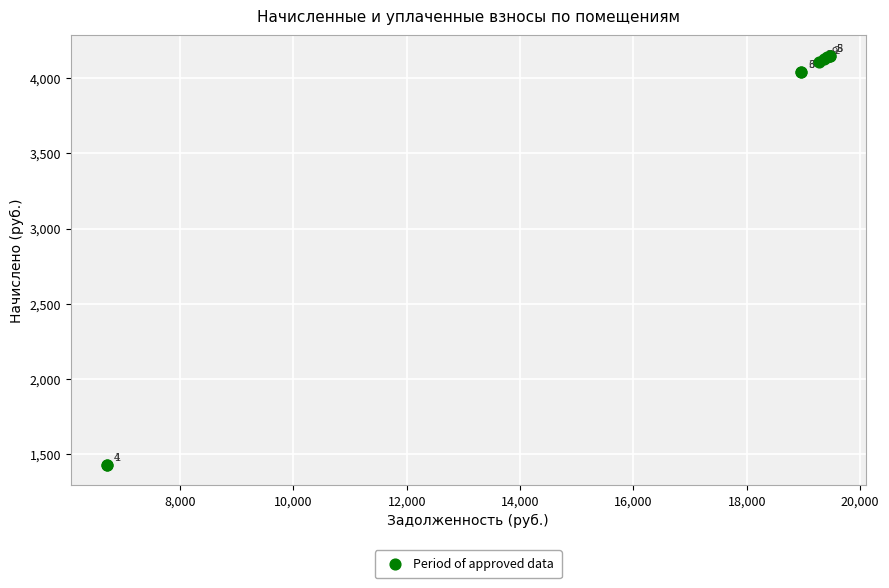

What Y value in the scatter plot is closest to 2788?

4041.6